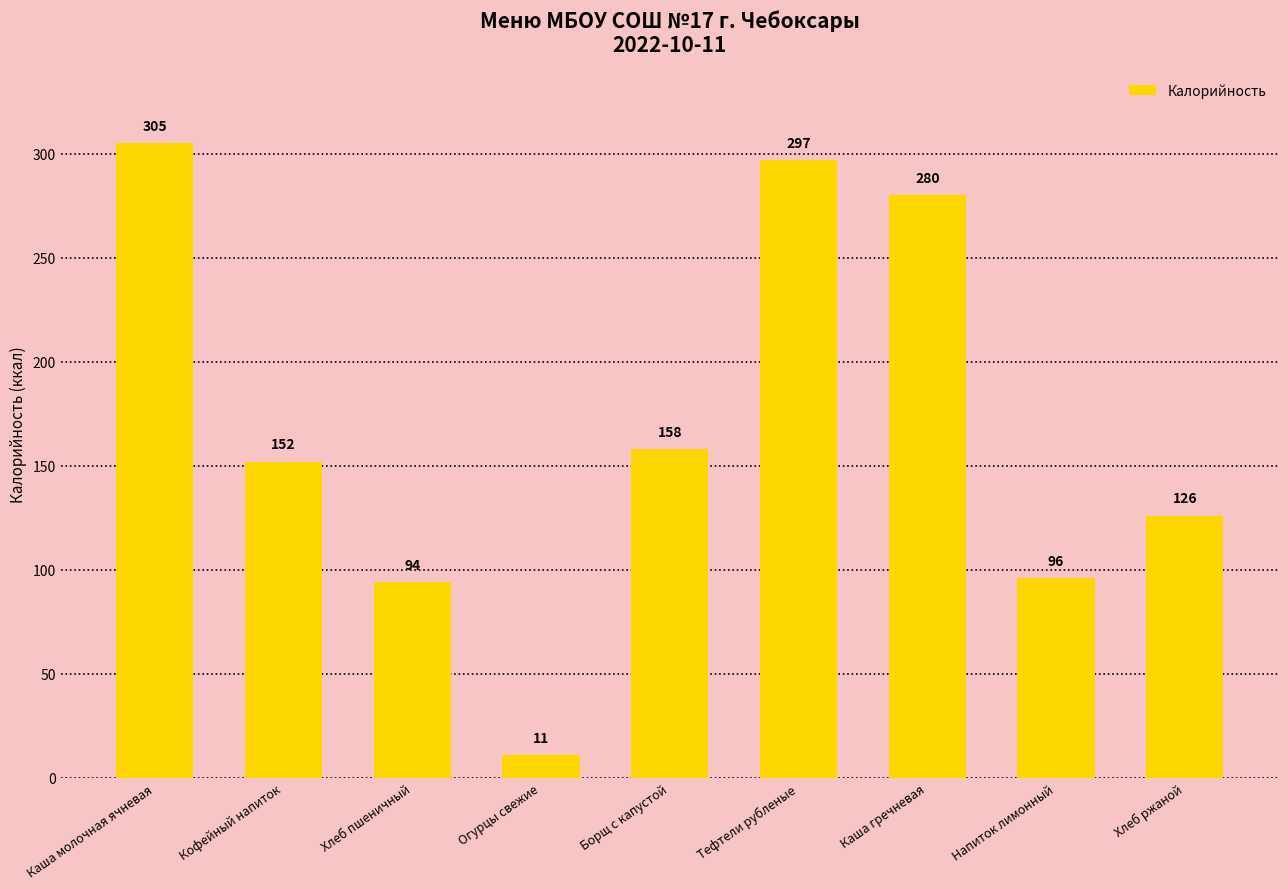

The value at Тефтели рубленые is 297. True or false?

True